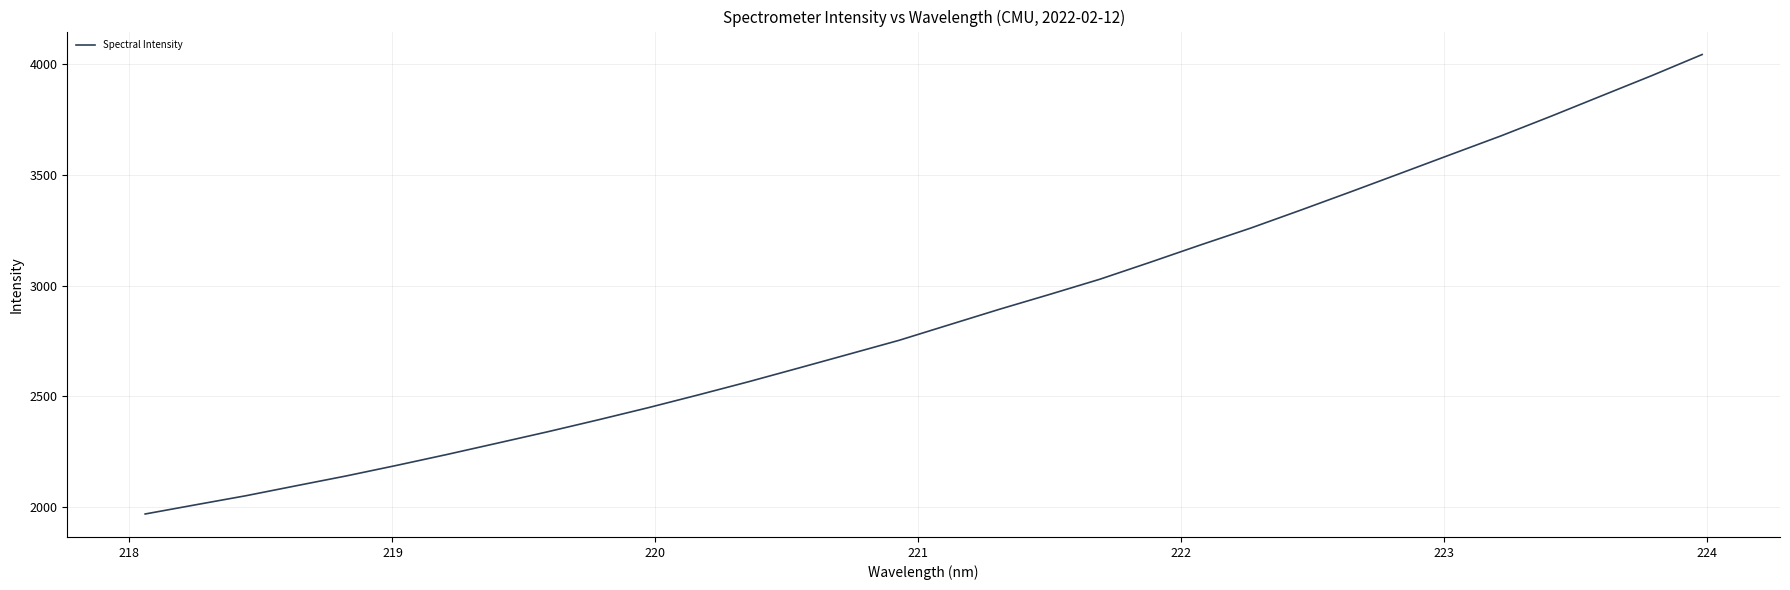

How many lines are shown in the chart?

1